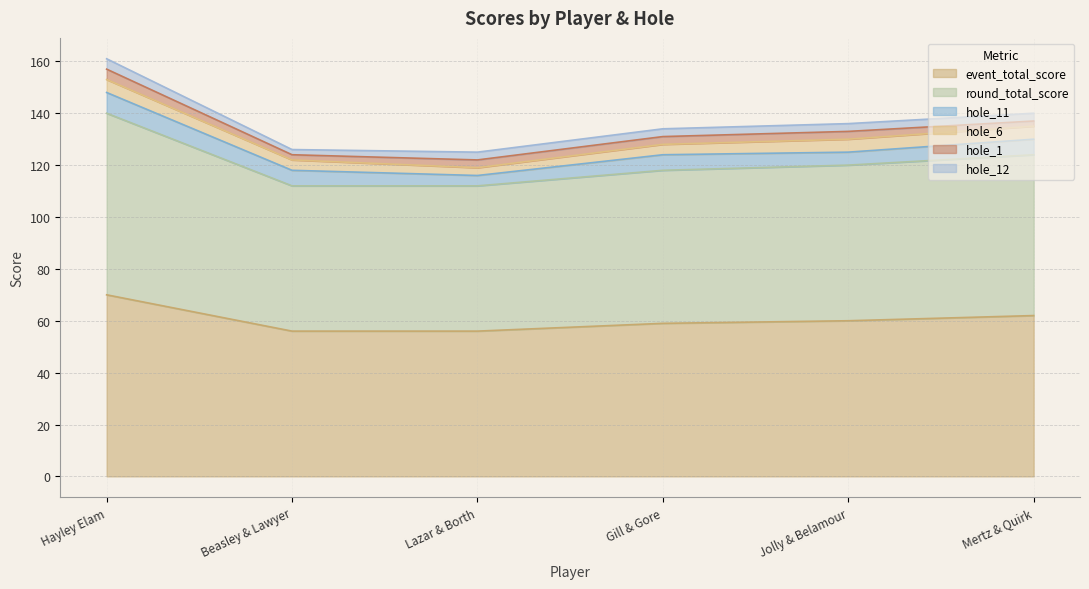

Reading left to right, list all the values displayed in this chart.

event_total_score: Hayley Elam=70	Beasley & Lawyer=56	Lazar & Borth=56	Gill & Gore=59	Jolly & Belamour=60	Mertz & Quirk=62
round_total_score: Hayley Elam=70	Beasley & Lawyer=56	Lazar & Borth=56	Gill & Gore=59	Jolly & Belamour=60	Mertz & Quirk=62
hole_11: Hayley Elam=8	Beasley & Lawyer=6	Lazar & Borth=4	Gill & Gore=6	Jolly & Belamour=5	Mertz & Quirk=6
hole_1: Hayley Elam=4	Beasley & Lawyer=2	Lazar & Borth=3	Gill & Gore=3	Jolly & Belamour=3	Mertz & Quirk=2
hole_6: Hayley Elam=5	Beasley & Lawyer=4	Lazar & Borth=3	Gill & Gore=4	Jolly & Belamour=5	Mertz & Quirk=5
hole_12: Hayley Elam=4	Beasley & Lawyer=2	Lazar & Borth=3	Gill & Gore=3	Jolly & Belamour=3	Mertz & Quirk=3